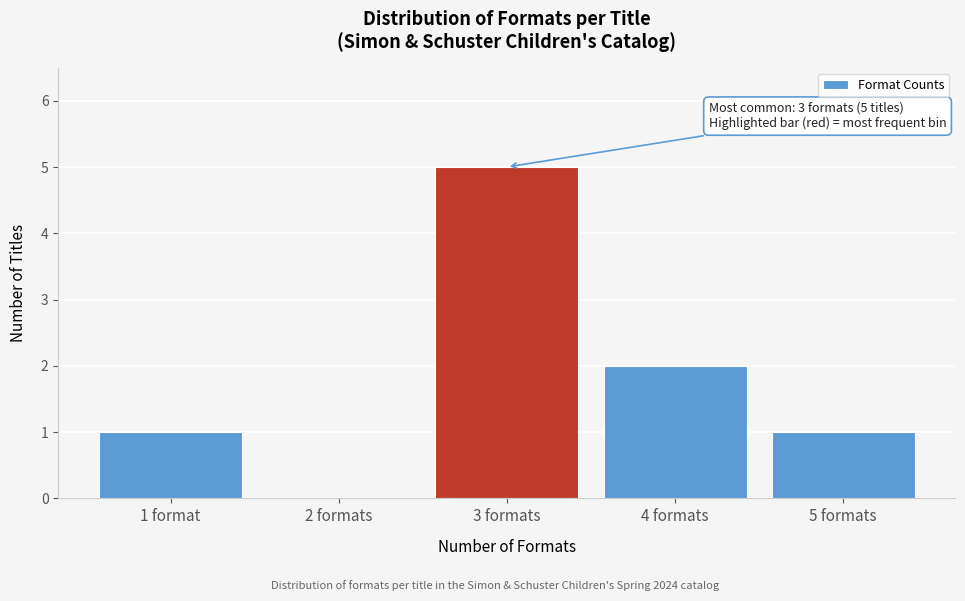

Reading right to left, list all the values displayed in this chart.

5 formats=1	4 formats=2	3 formats=5	2 formats=0	1 format=1